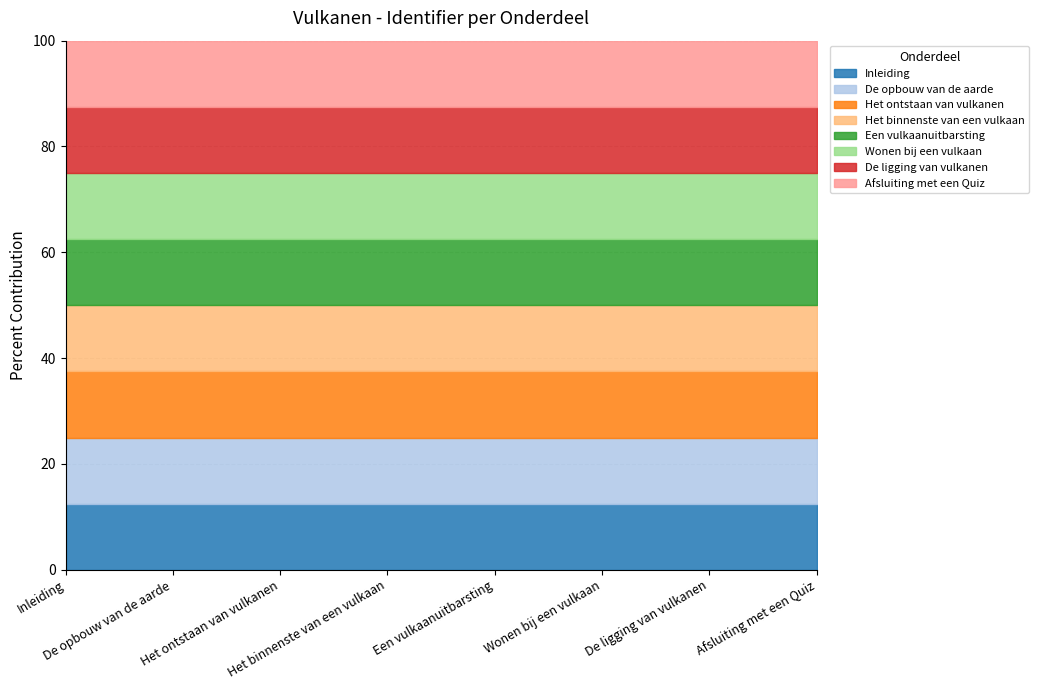

What is the sum of the values at Een vulkaanuitbarsting and Het binnenste van een vulkaan?

1178525